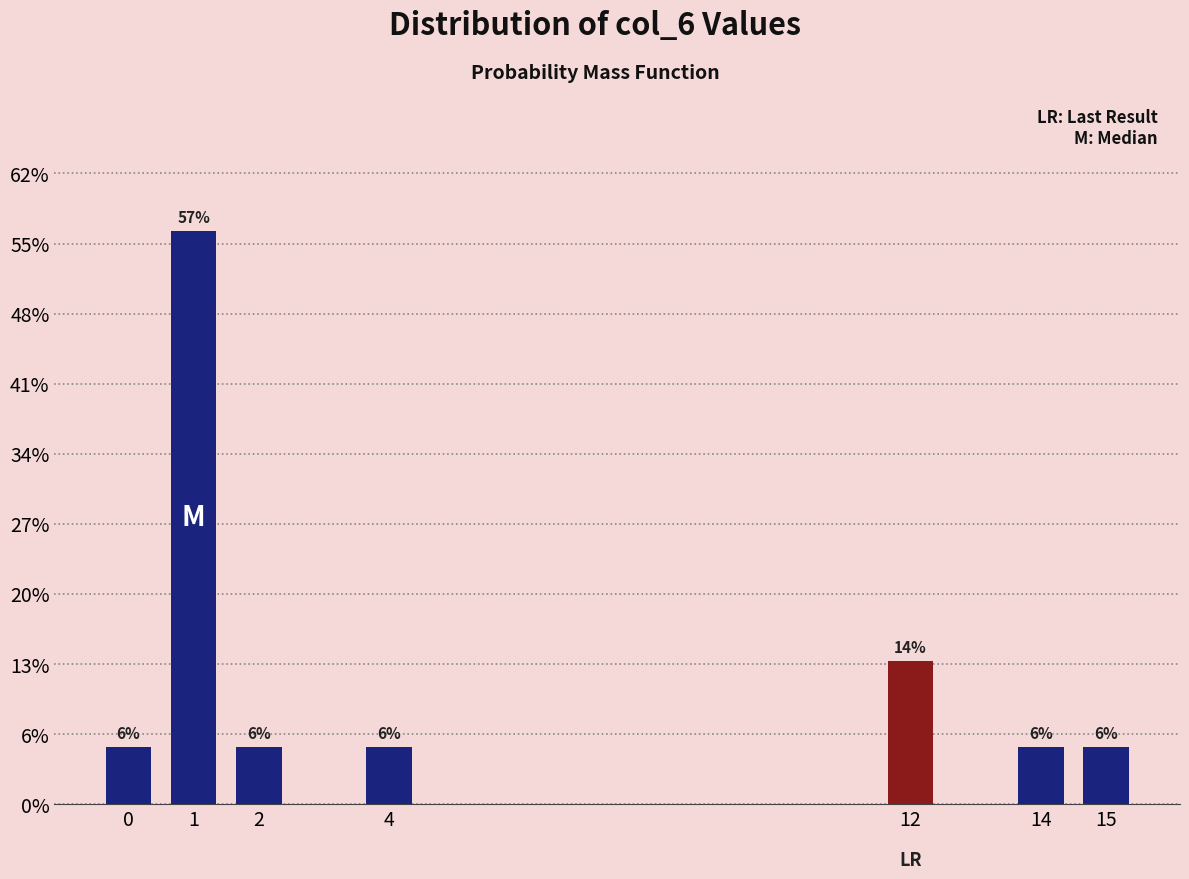

Are the bars horizontal?

No